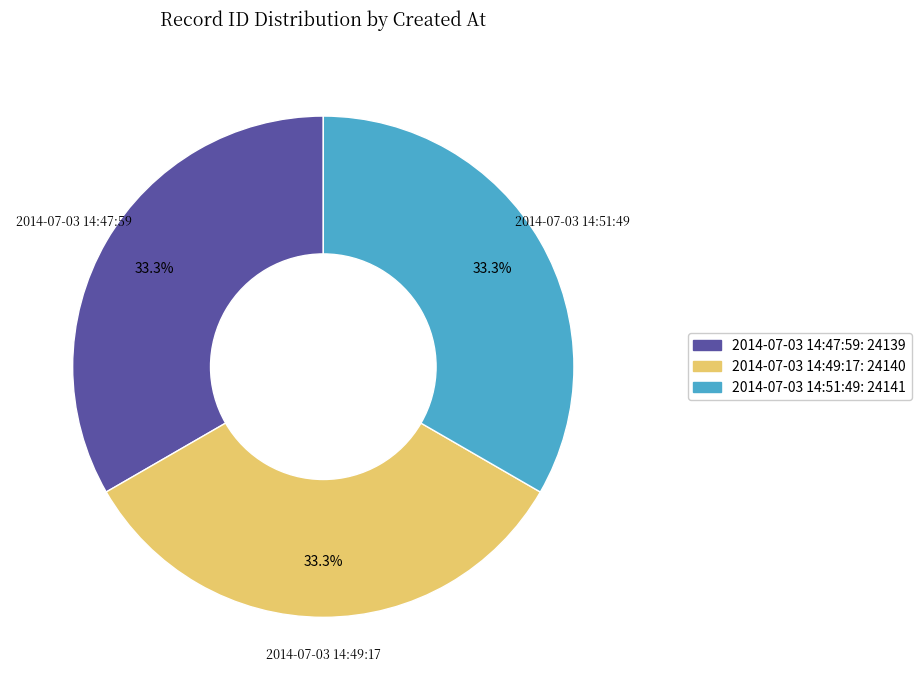

Is there a majority slice in this chart?

No